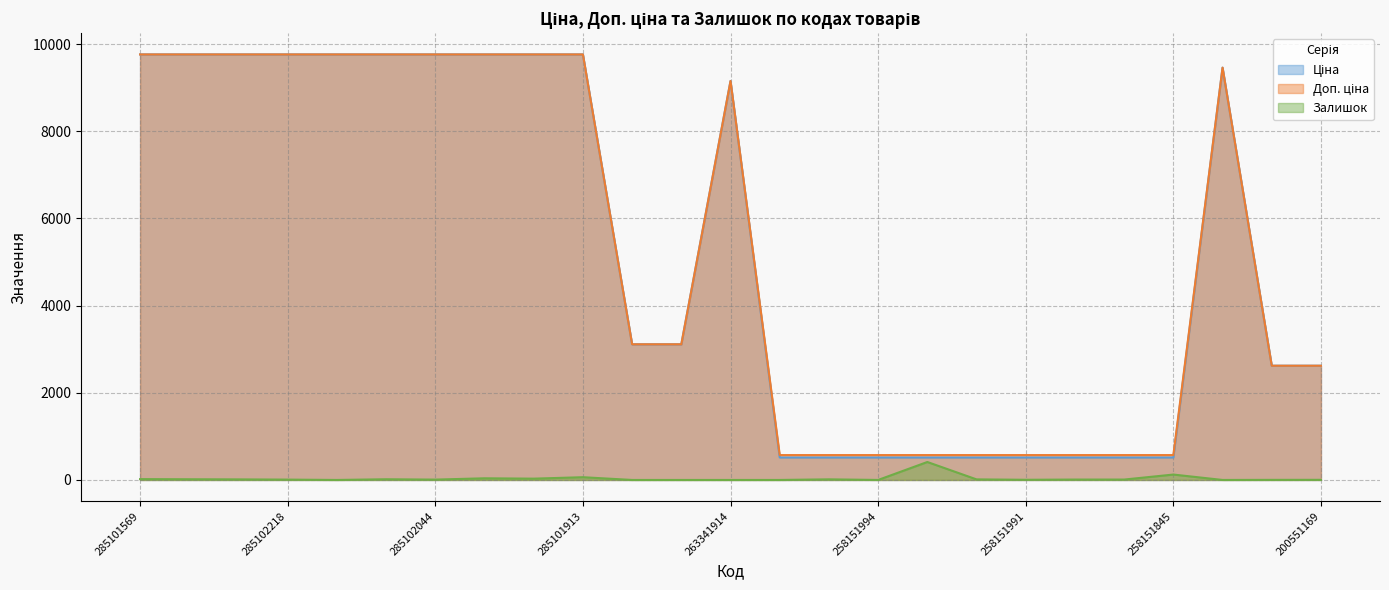

Count the number of categories in the chart.

25